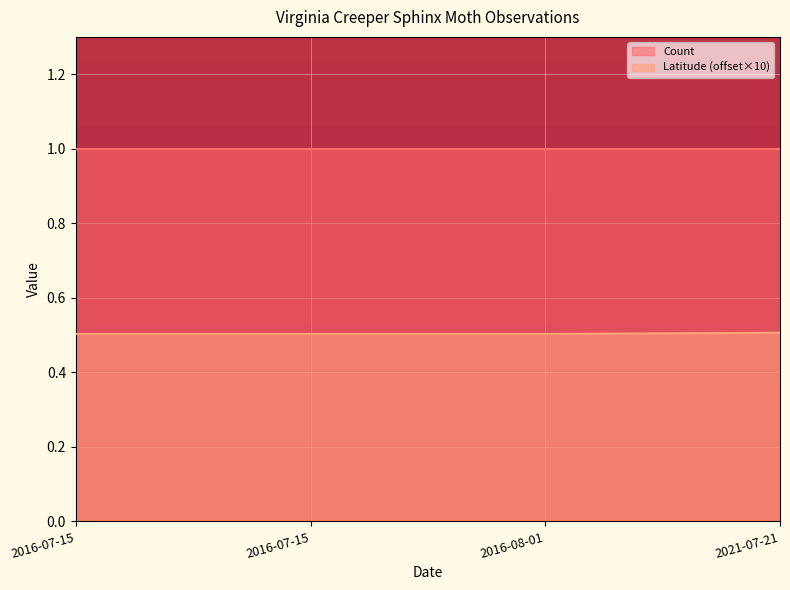

Which has a higher value, 2016-07-15 or 2021-07-21?

2021-07-21